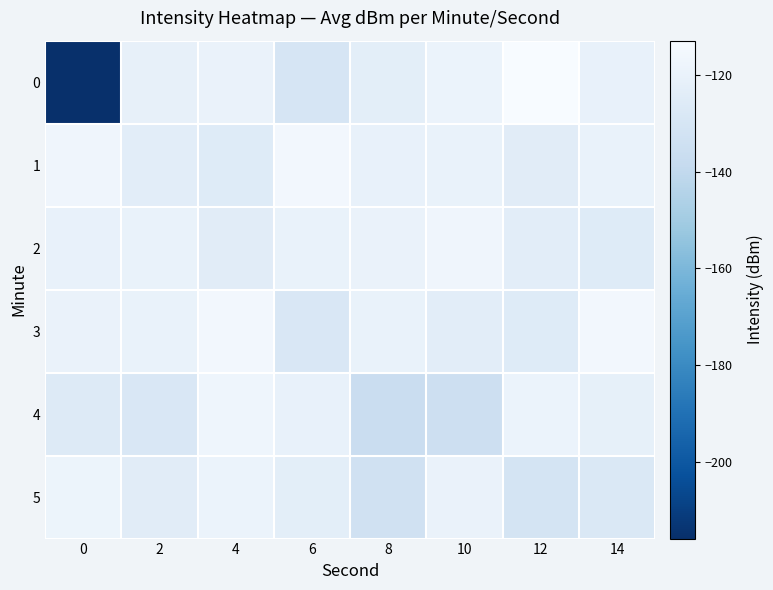

Between 4 and 0, which is larger?

4